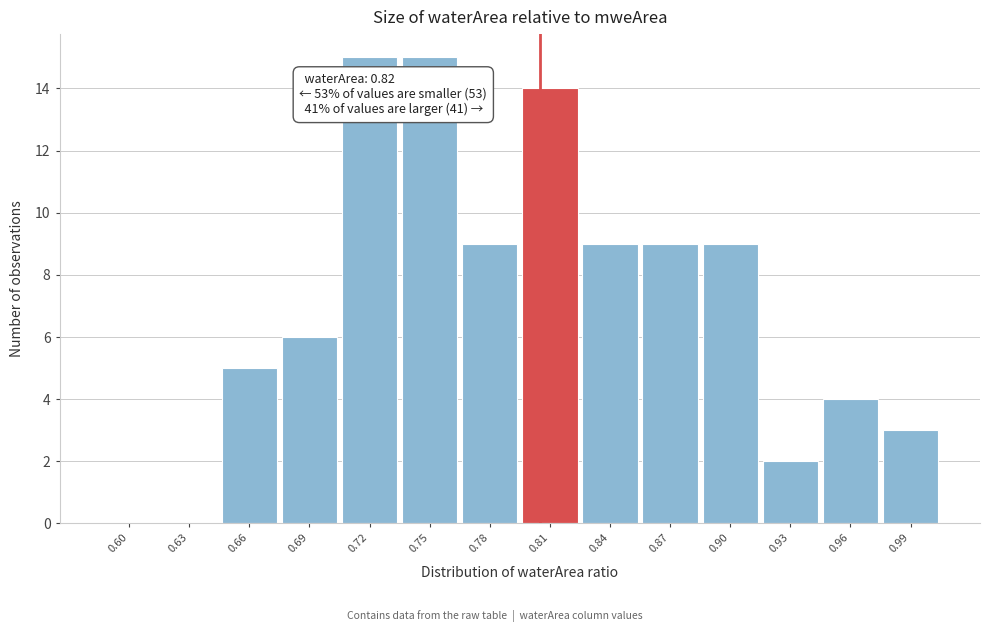

Reading left to right, extract all data points from this chart.

0.60=0	0.63=0	0.66=5	0.69=6	0.72=15	0.75=15	0.78=9	0.81=14	0.84=9	0.87=9	0.90=9	0.93=2	0.96=4	0.99=3